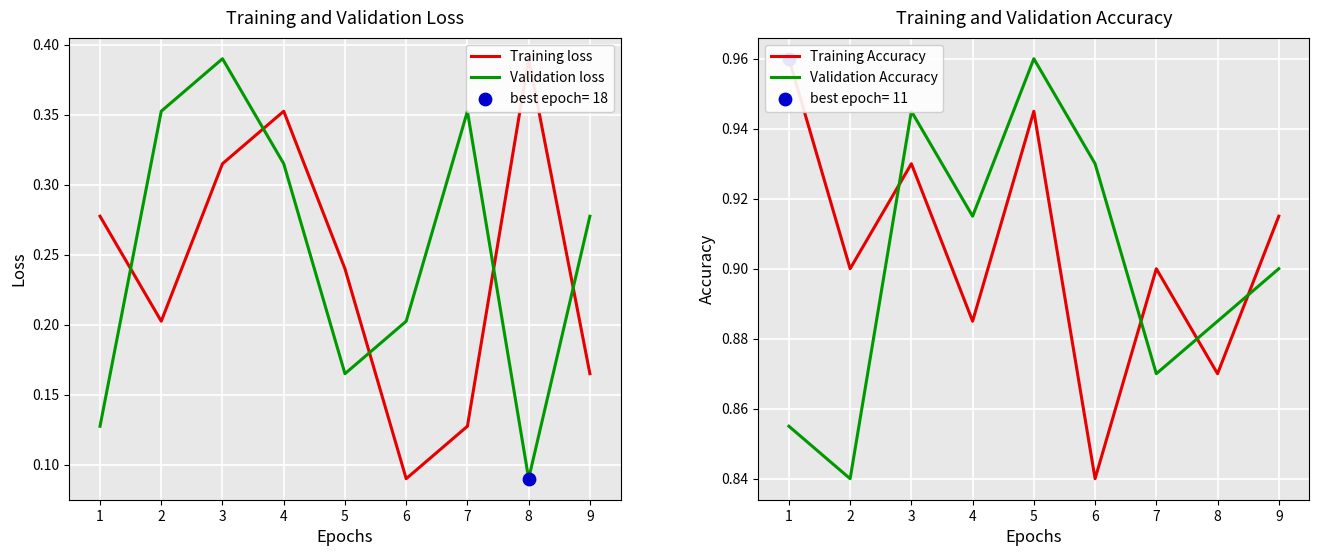

Which series reaches the maximum Y coordinate?

Training Accuracy